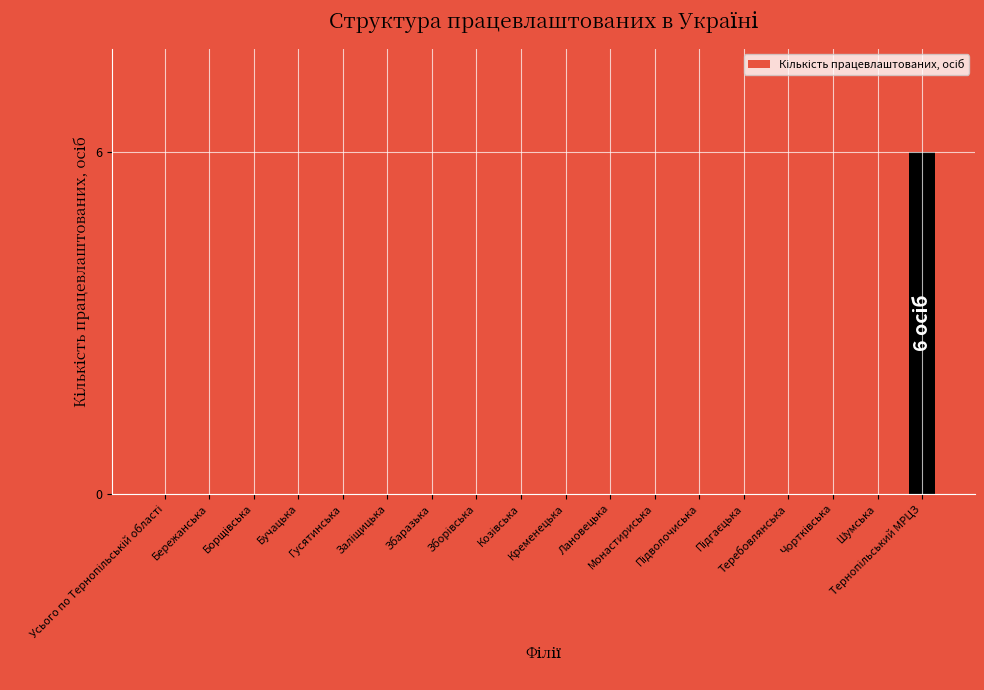

What is the sum of all values?

12